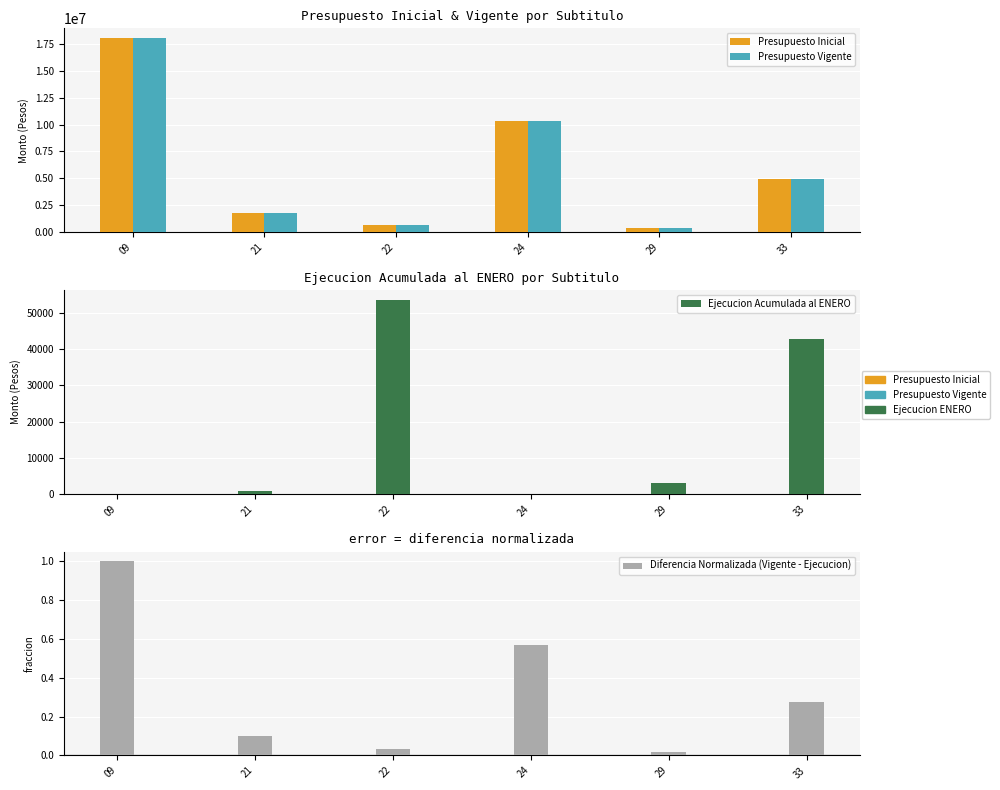

What is the maximum value shown in the chart?

18045740.0